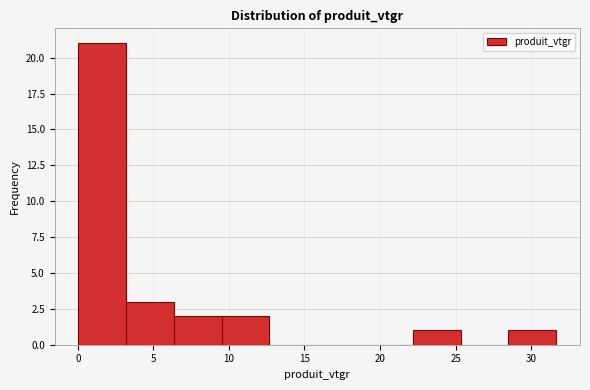

Over which range of the x-axis is the bar tallest?

0.0 to 3.0